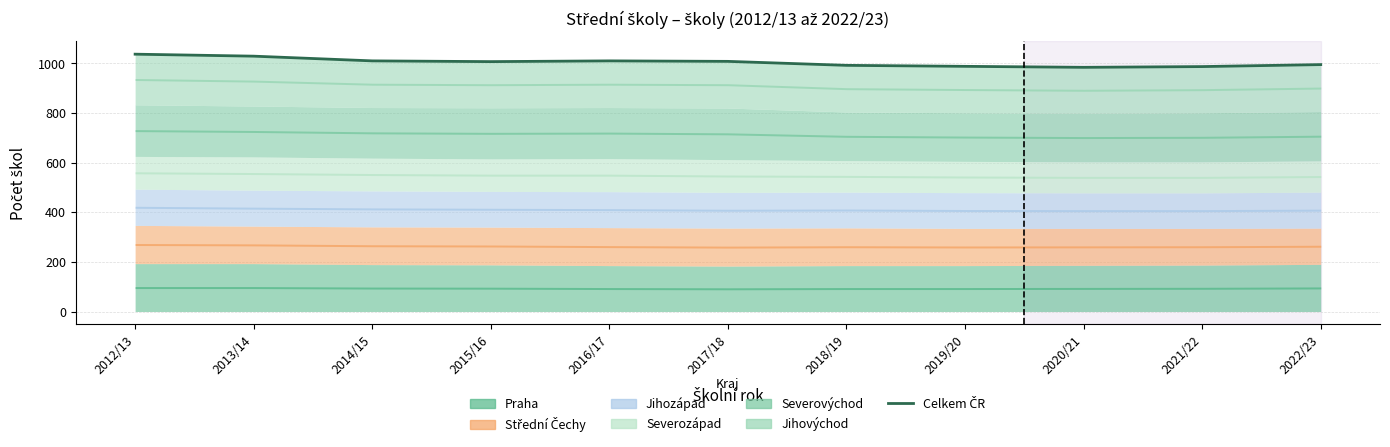

The value at 2022/23 is 995. True or false?

True